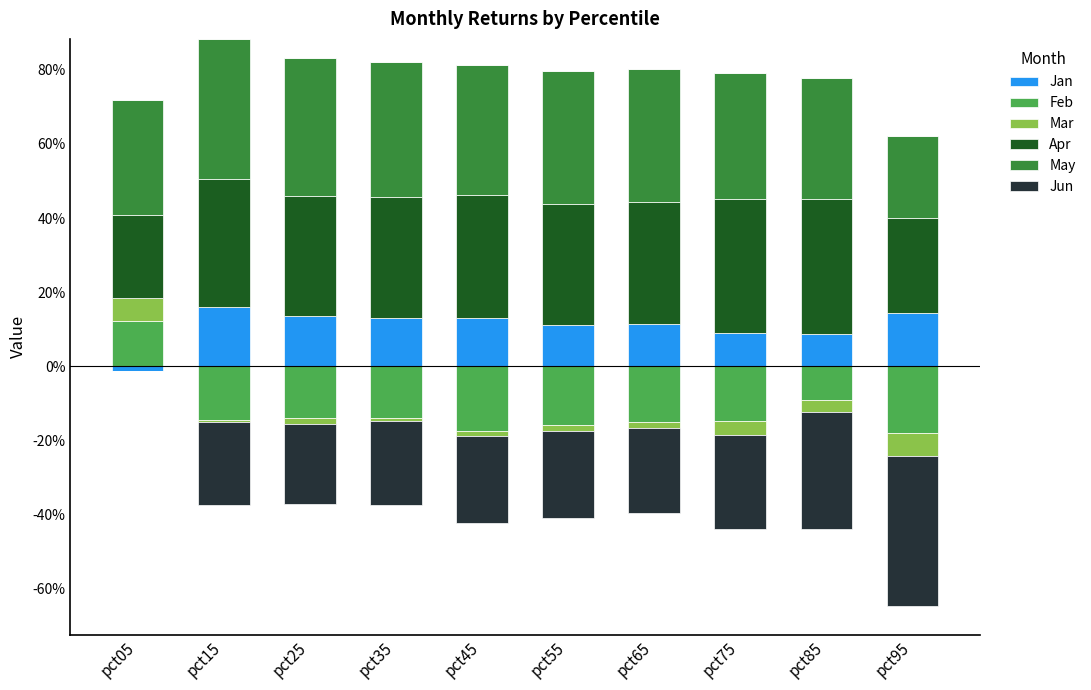

What is the value of the Apr bar at the 10th from the left?

0.3